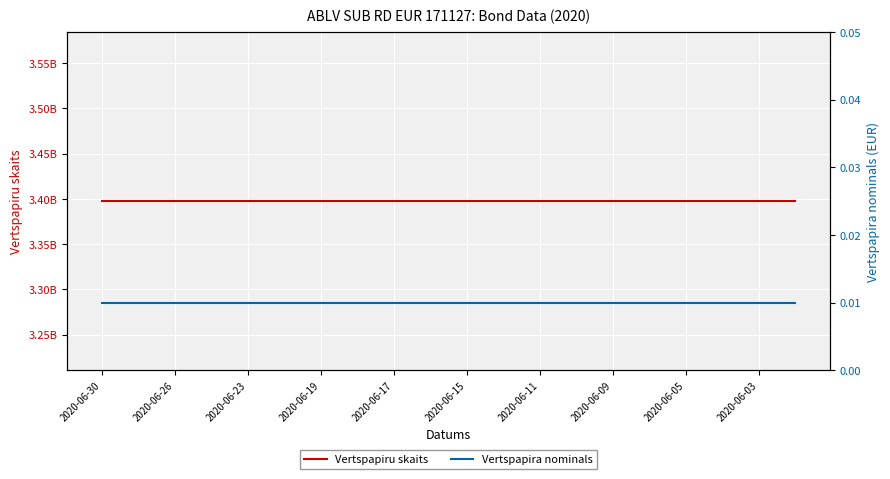

At which category does the chart reach its minimum across all series?

2020-06-30